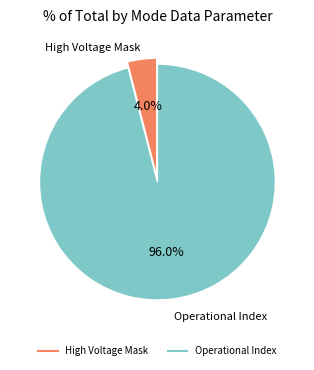

Count the number of slices in the pie.

2